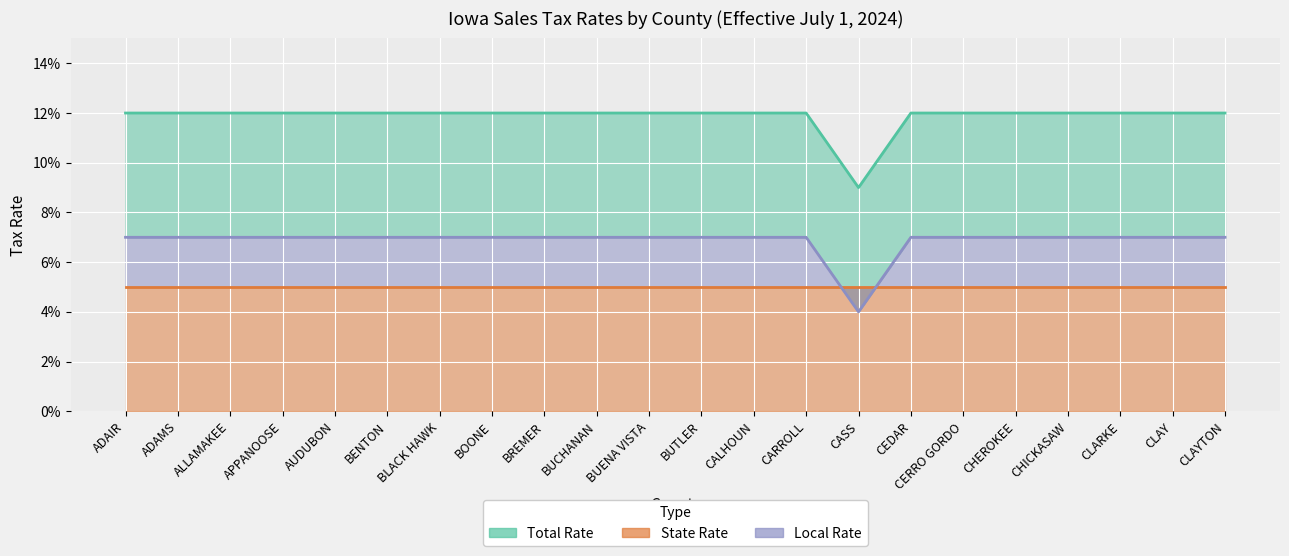

Read the Total Rate value at CASS.

0.1